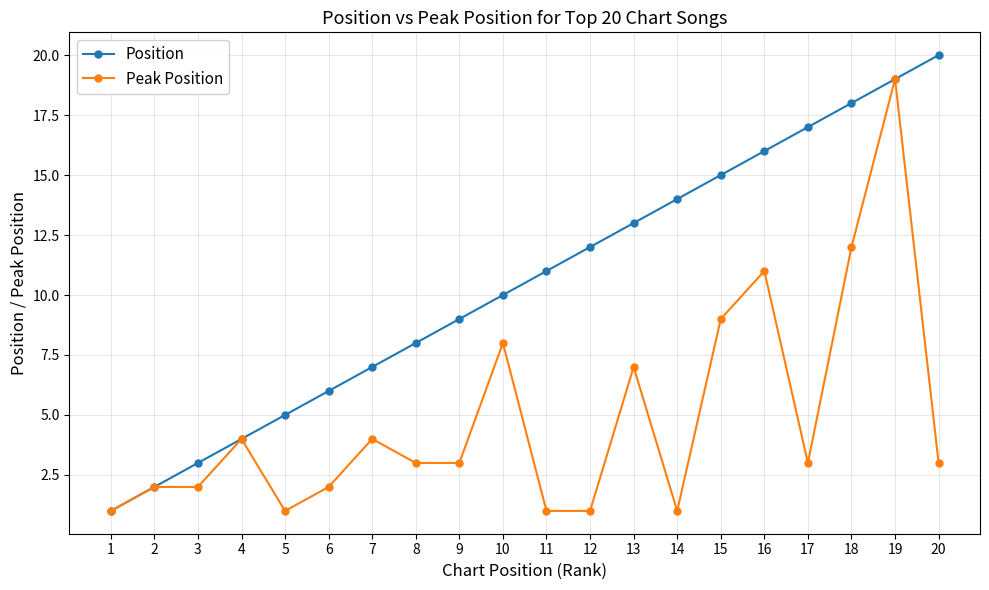

What are all the series names shown in the legend?

Position, Peak Position